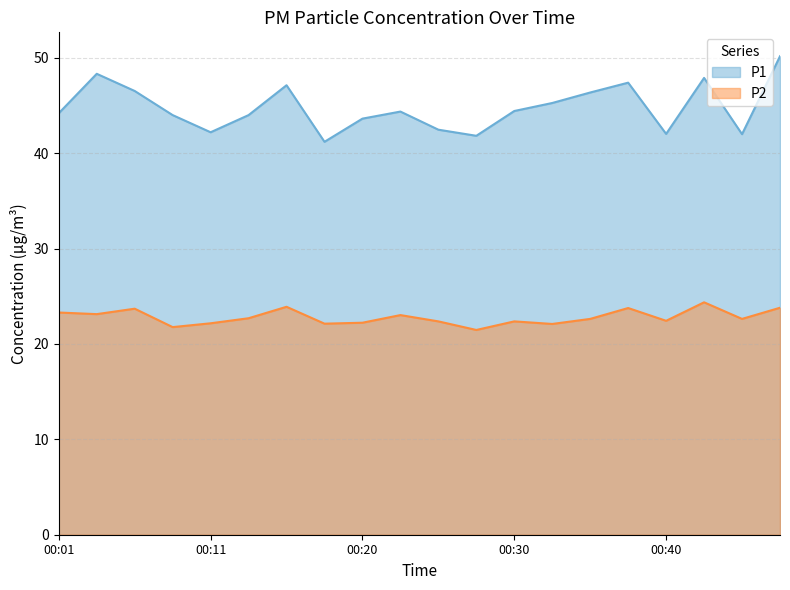

Is it true that P2 equals 22.7 at 00:13?

True